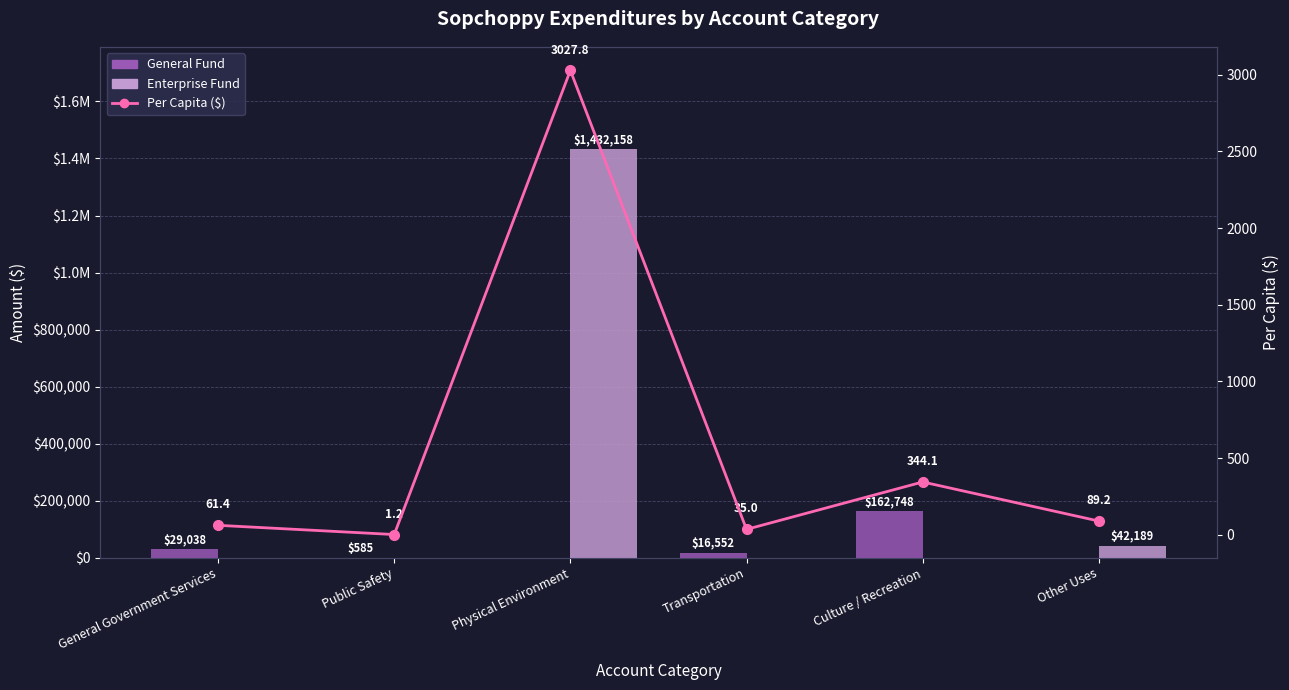

What is the difference between the General Fund values at Other Uses and Culture / Recreation?

162748.0